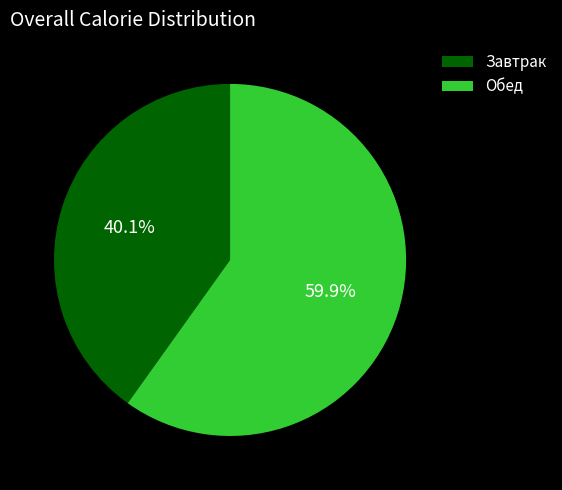

Does Завтрак account for over 50% of the chart?

No